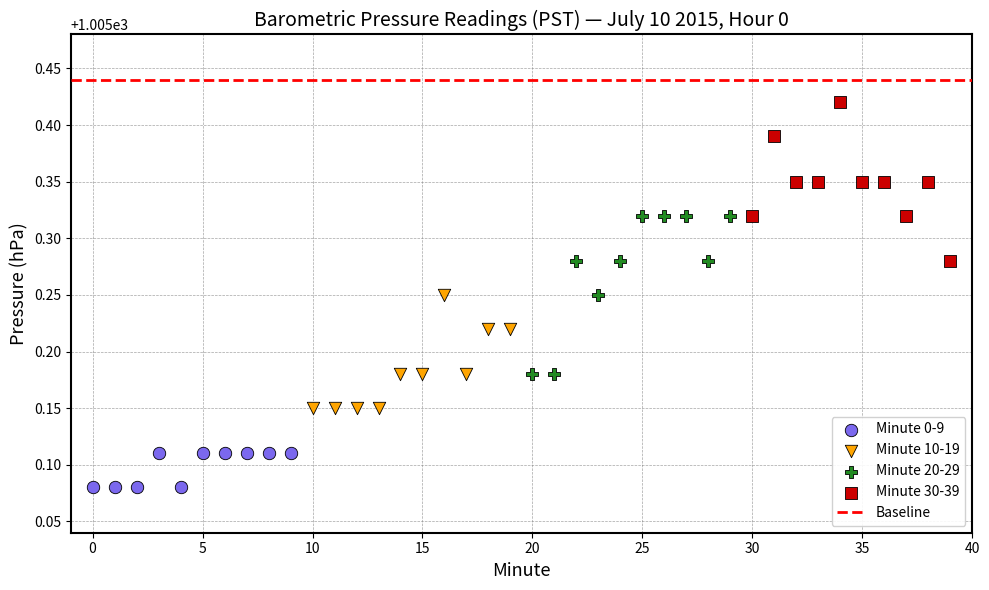

Which series reaches the maximum Y coordinate?

Minute 30-39